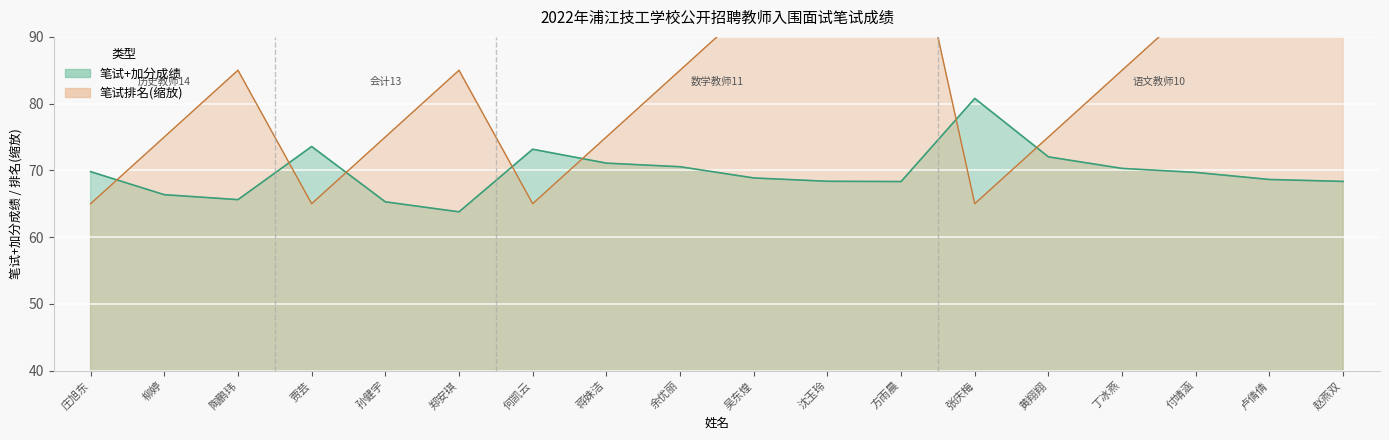

What position from the left is 陶鹏玮?

3